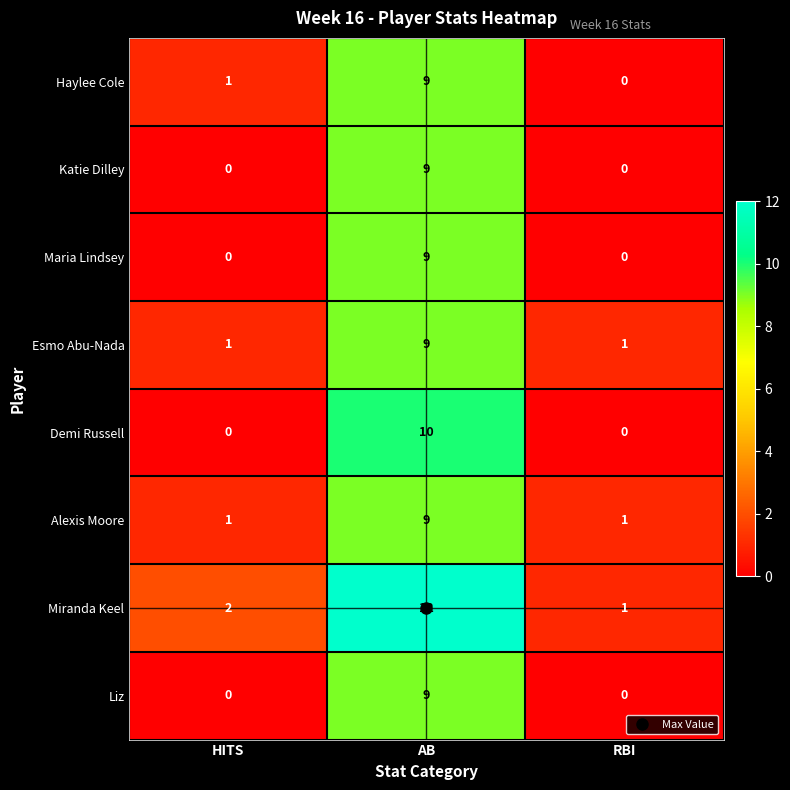

What is the sum of the Esmo Abu-Nada values at HITS and AB?

10